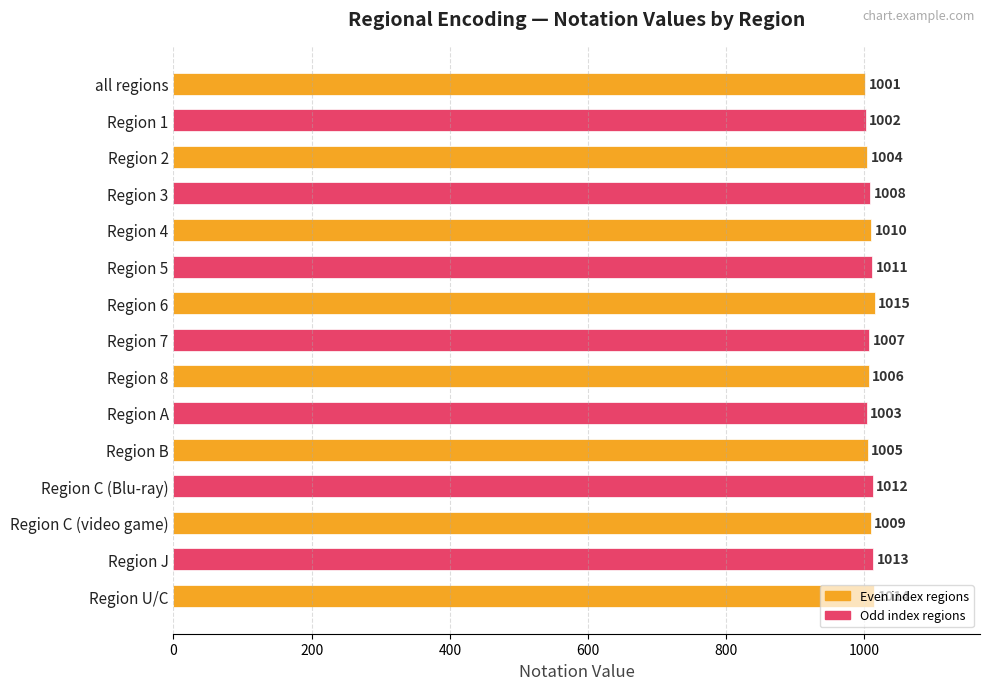

How many values are below 1008?

7